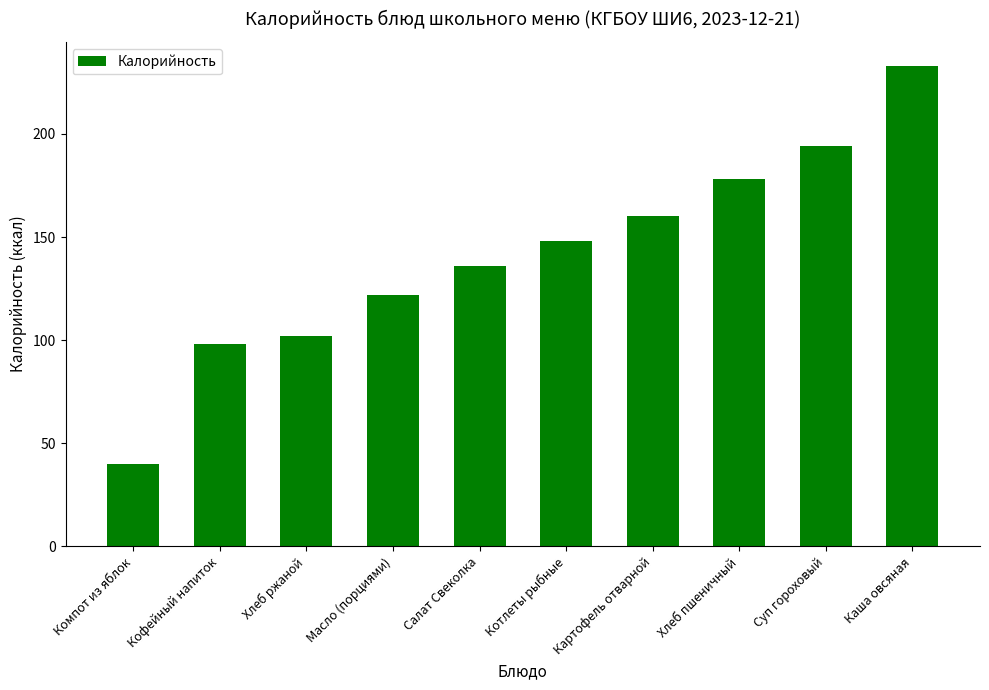

Which label corresponds to the largest value in the chart?

Каша овсяная